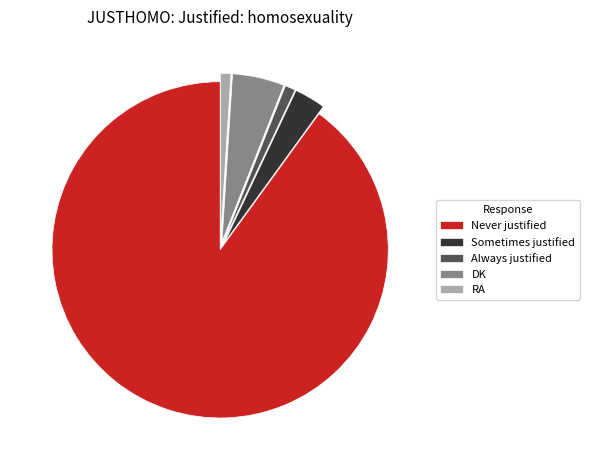

Does RA represent more than half of the total?

No